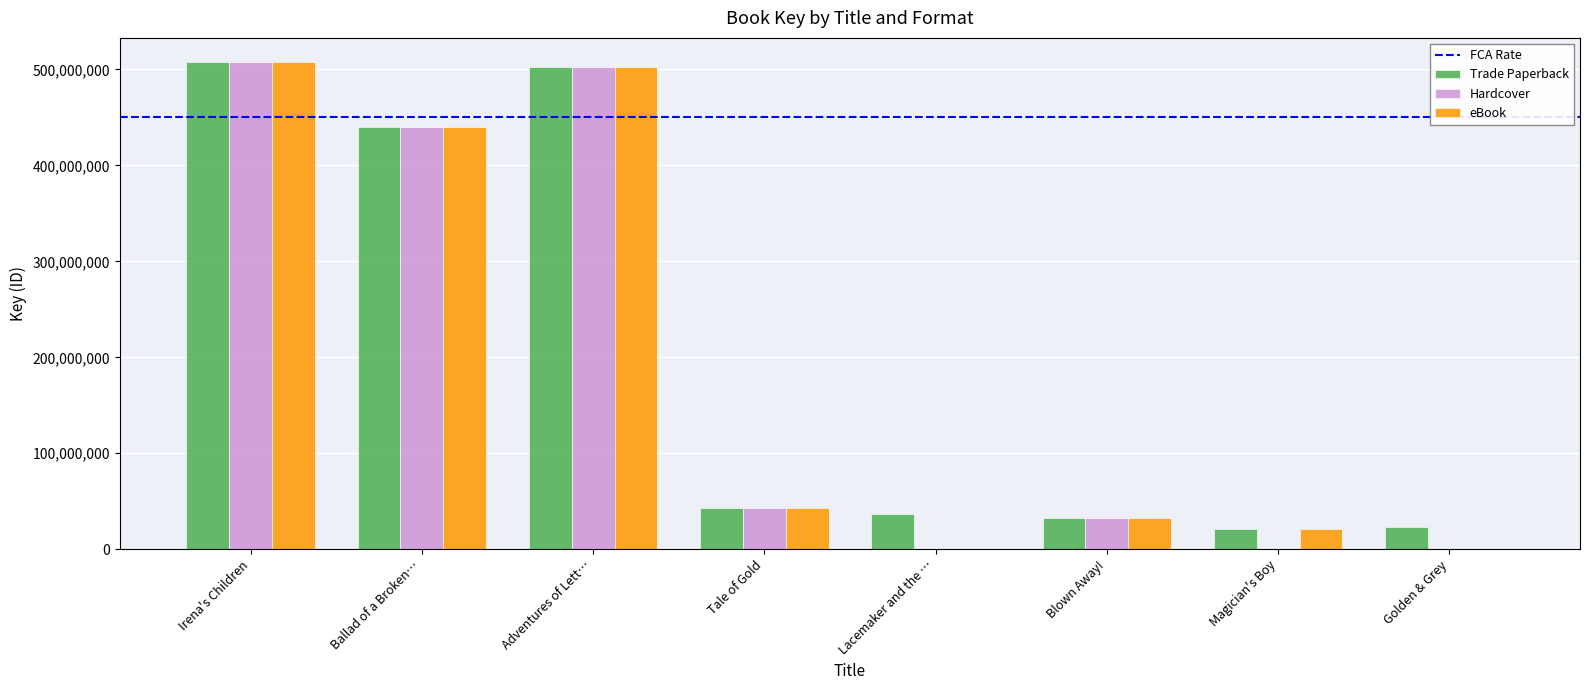

What is the total value across all series at Blown Away!?

96472584